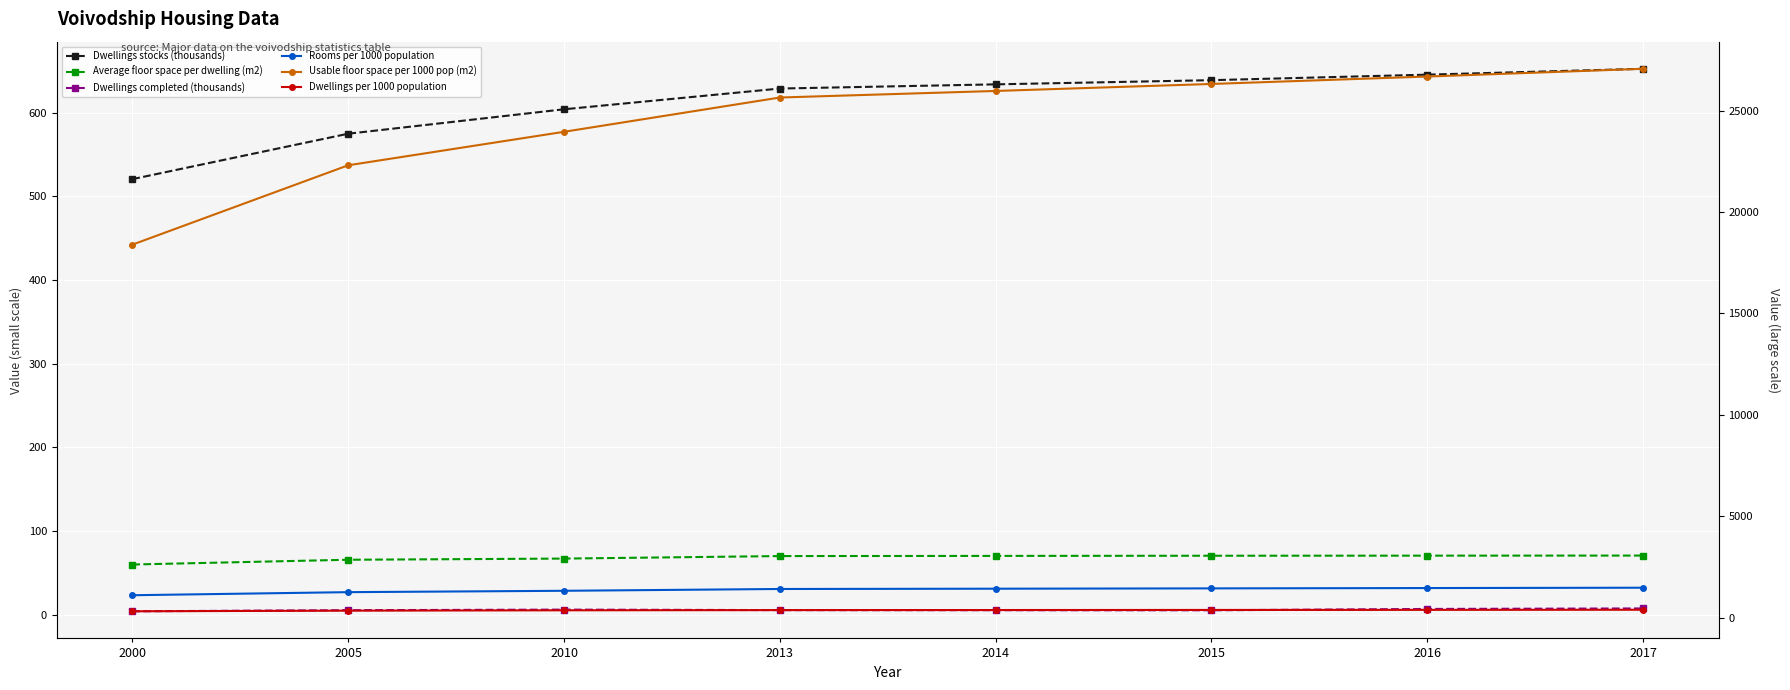

Which series has the largest range (max minus min)?

Usable floor space per 1000 pop (m2)